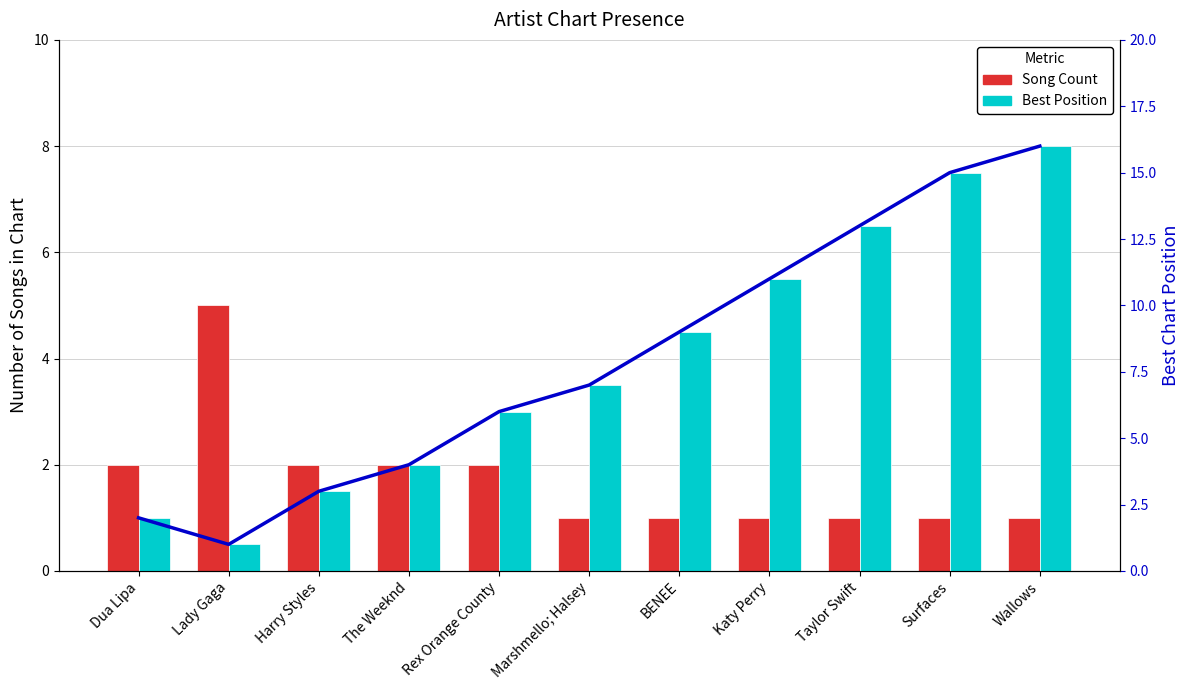

How many data points in Best Position are above 7?

5